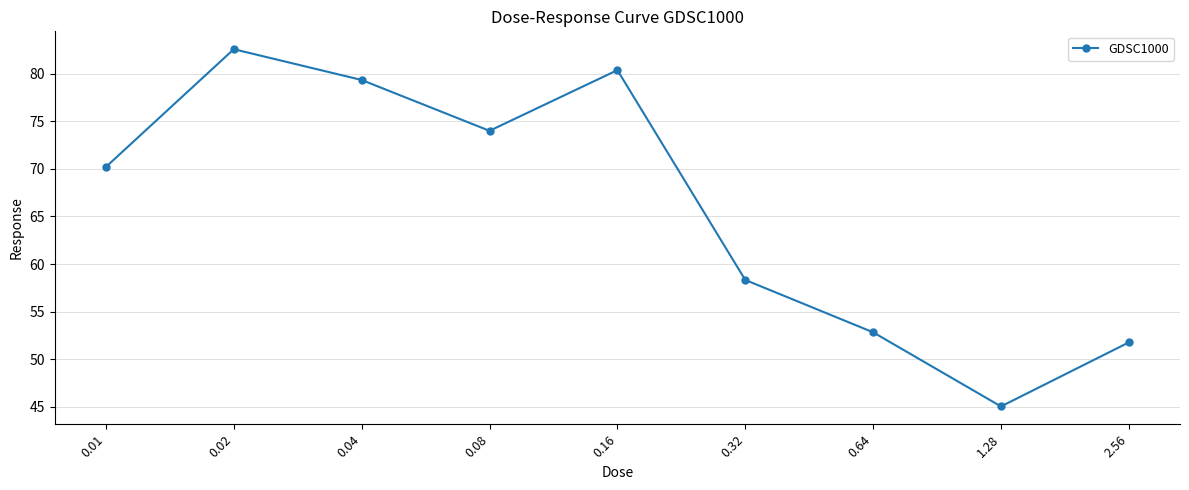

How many data points are above 70?

5